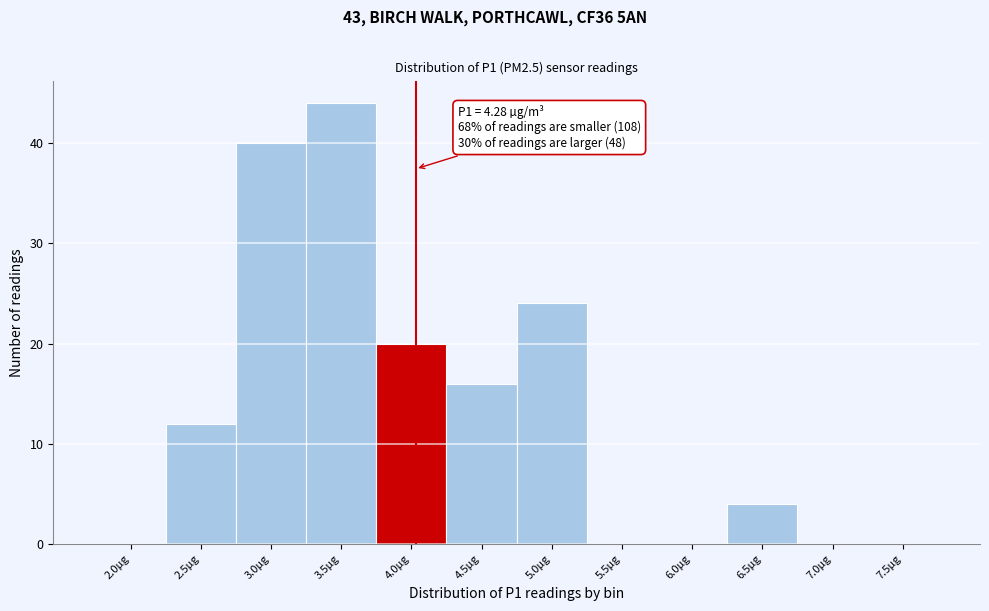

Reading left to right, what are all the values shown in this chart?

2.0µg=0	2.5µg=12	3.0µg=40	3.5µg=44	4.0µg=20	4.5µg=16	5.0µg=24	5.5µg=0	6.0µg=0	6.5µg=4	7.0µg=0	7.5µg=0